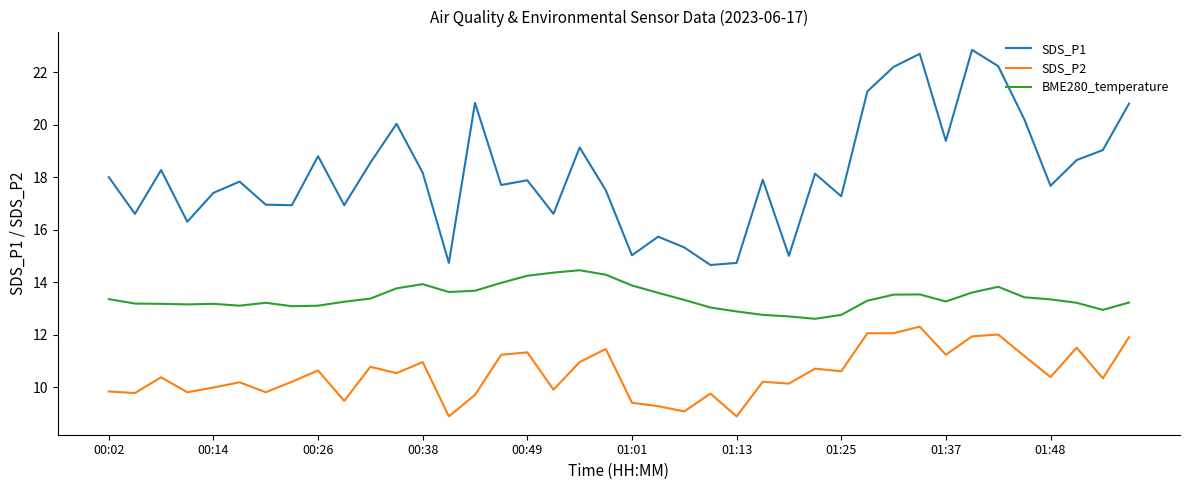

Which series has the widest spread of values?

SDS_P1